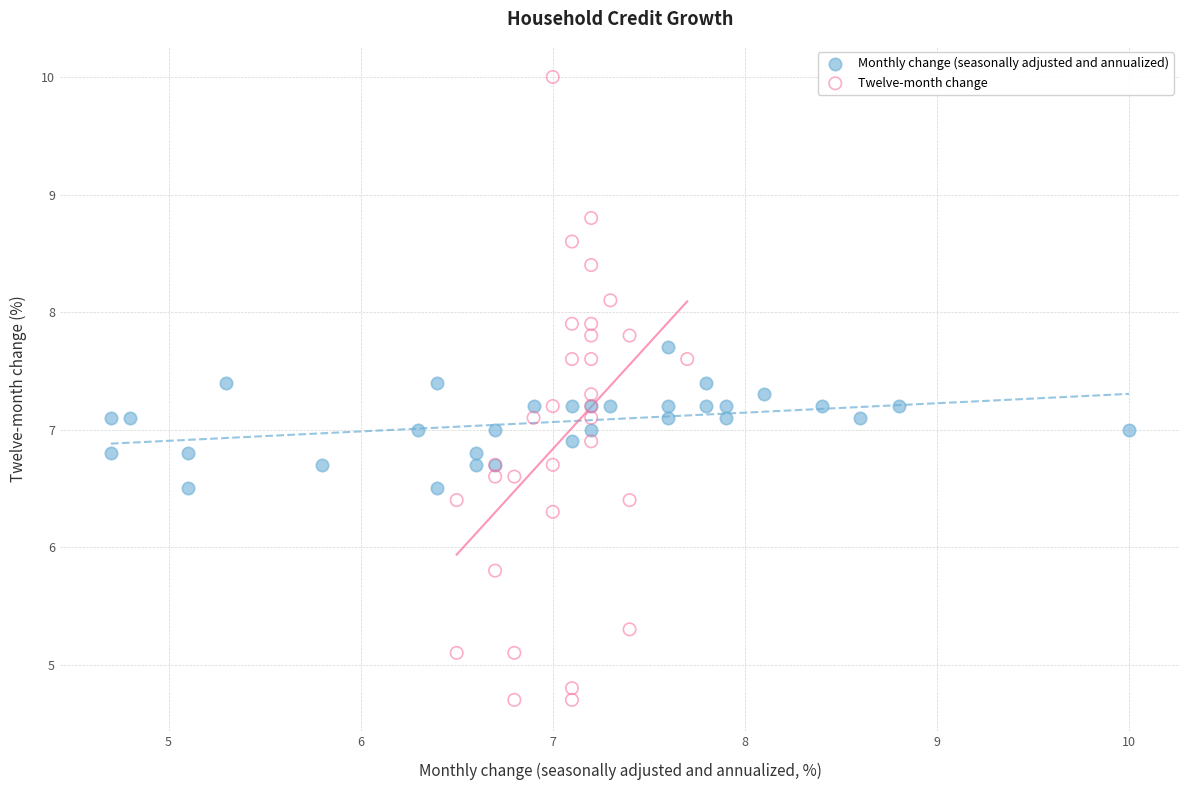

Which series contains the highest Y value?

Twelve-month change